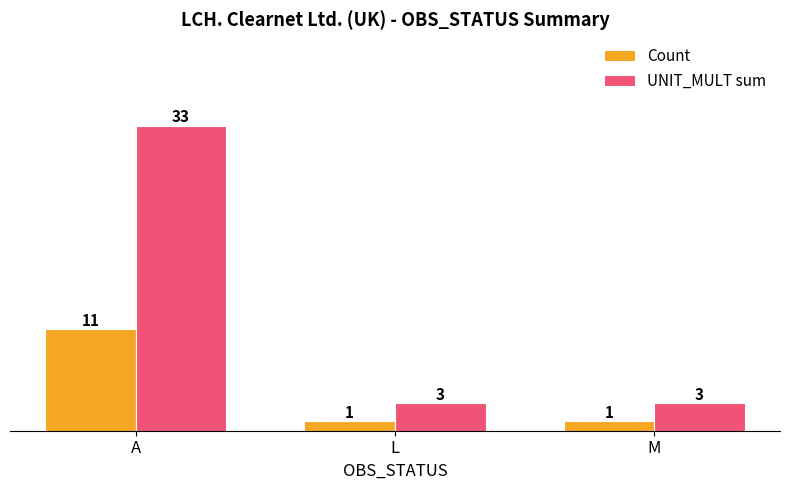

What is the average value of the UNIT_MULT sum series?

13